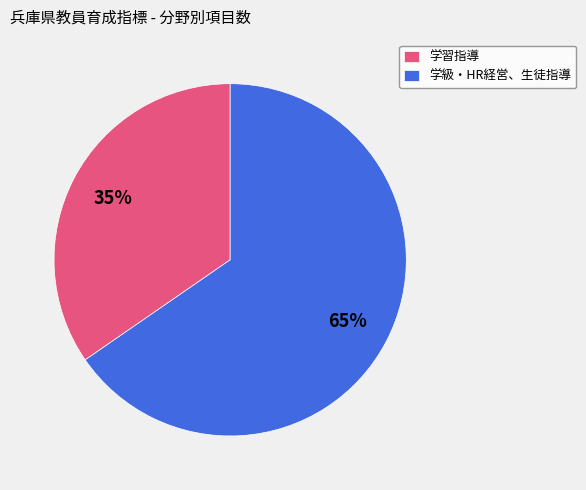

To the nearest percent, what is the average slice percentage?

50%